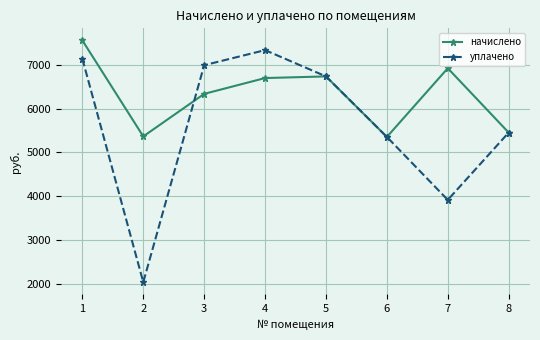

Rank the series at 2 from highest to lowest value.

начислено, уплачено